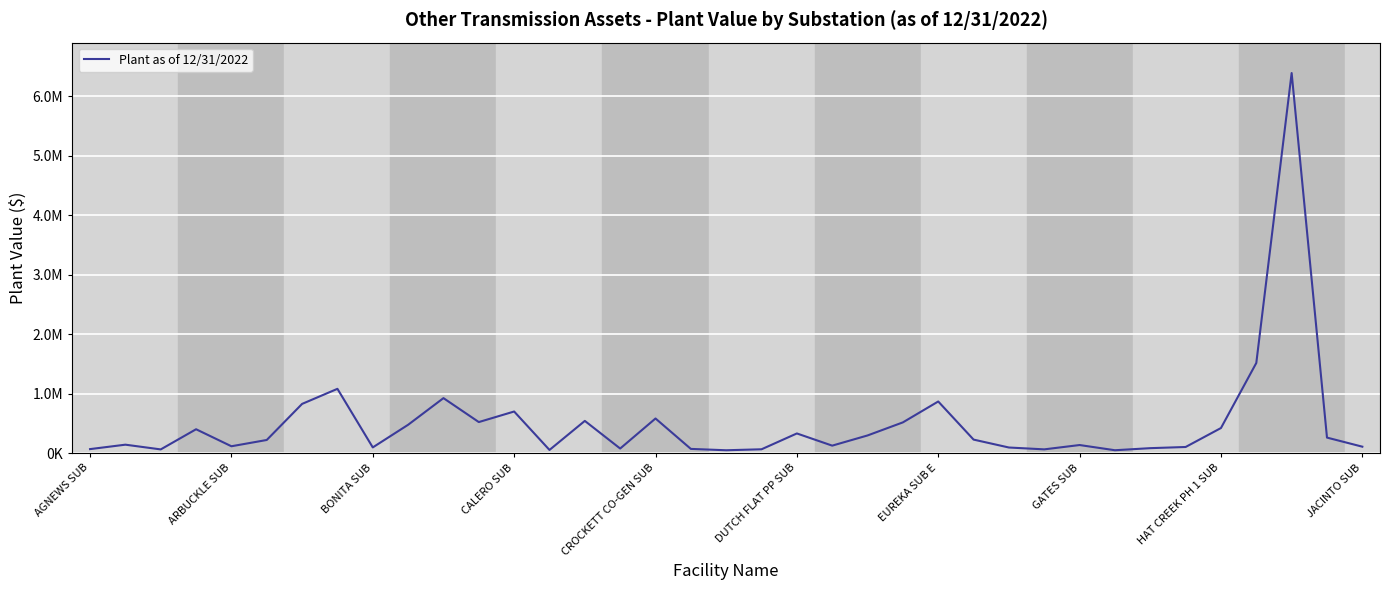

Rank the categories by value from lowest to highest.

18, 29, 13, BONITA SUB, 27, 19, AGNEWS SUB, 17, 15, 30, 26, HAT CREEK PH 1 SUB, 31, 36, CROCKETT CO-GEN SUB, 21, 28, ARBUCKLE SUB, DUTCH FLAT PP SUB, 25, 35, 22, 20, CALERO SUB, 32, JACINTO SUB, 23, 11, 14, 16, 12, EUREKA SUB E, 24, 10, GATES SUB, 33, 34